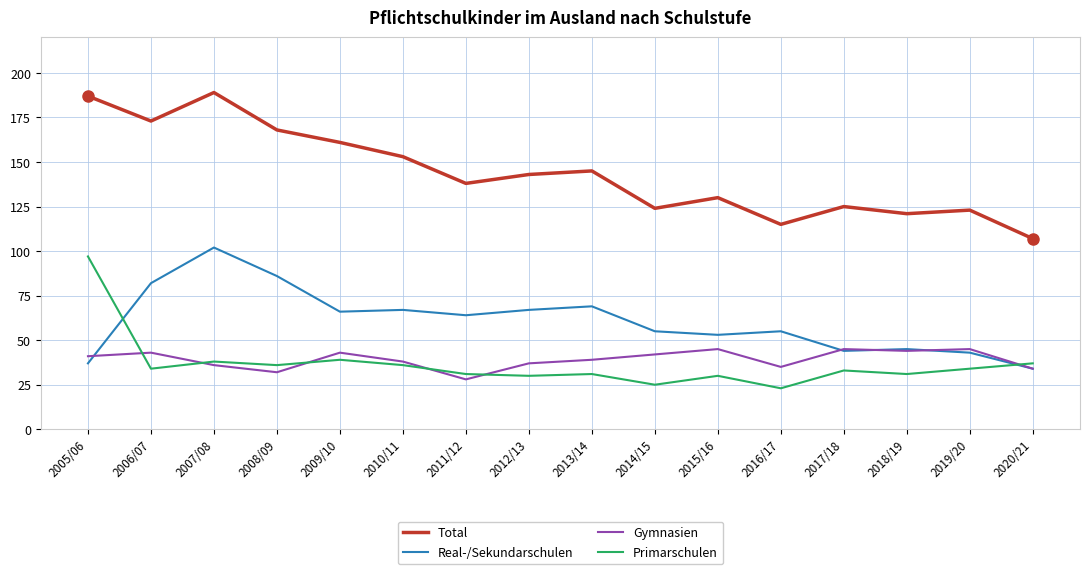

The value of Total at 2015/16 is 130. True or false?

True